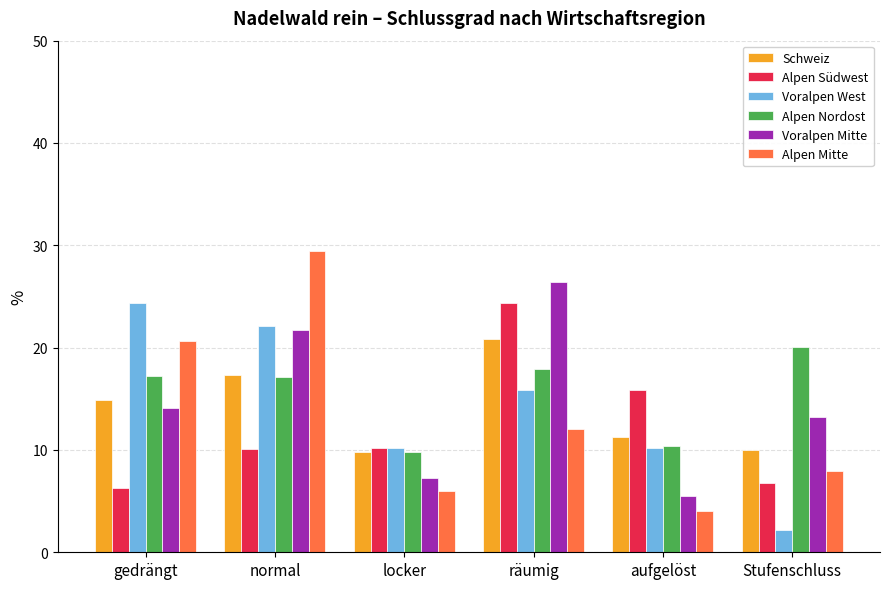

What is the sum of the Alpen Südwest values at normal and räumig?

34.5